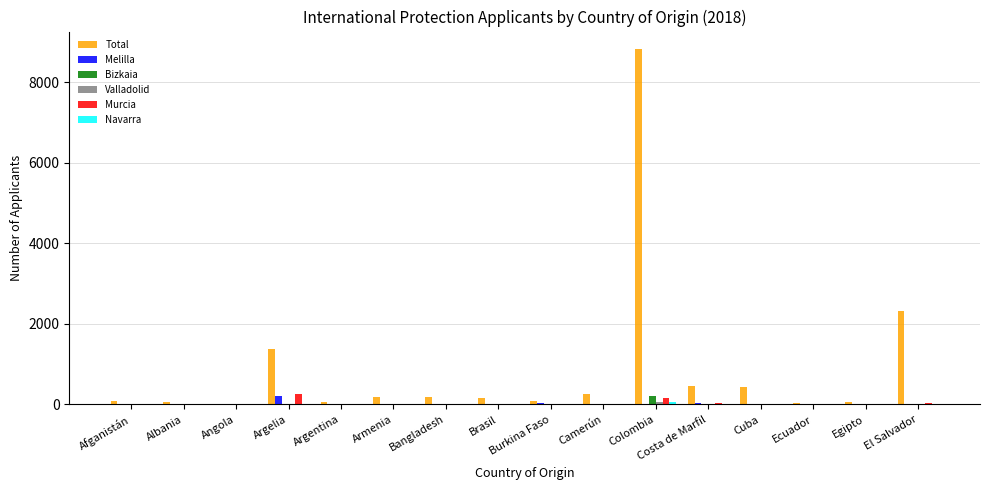

What is the total value across all series at Colombia?

9312